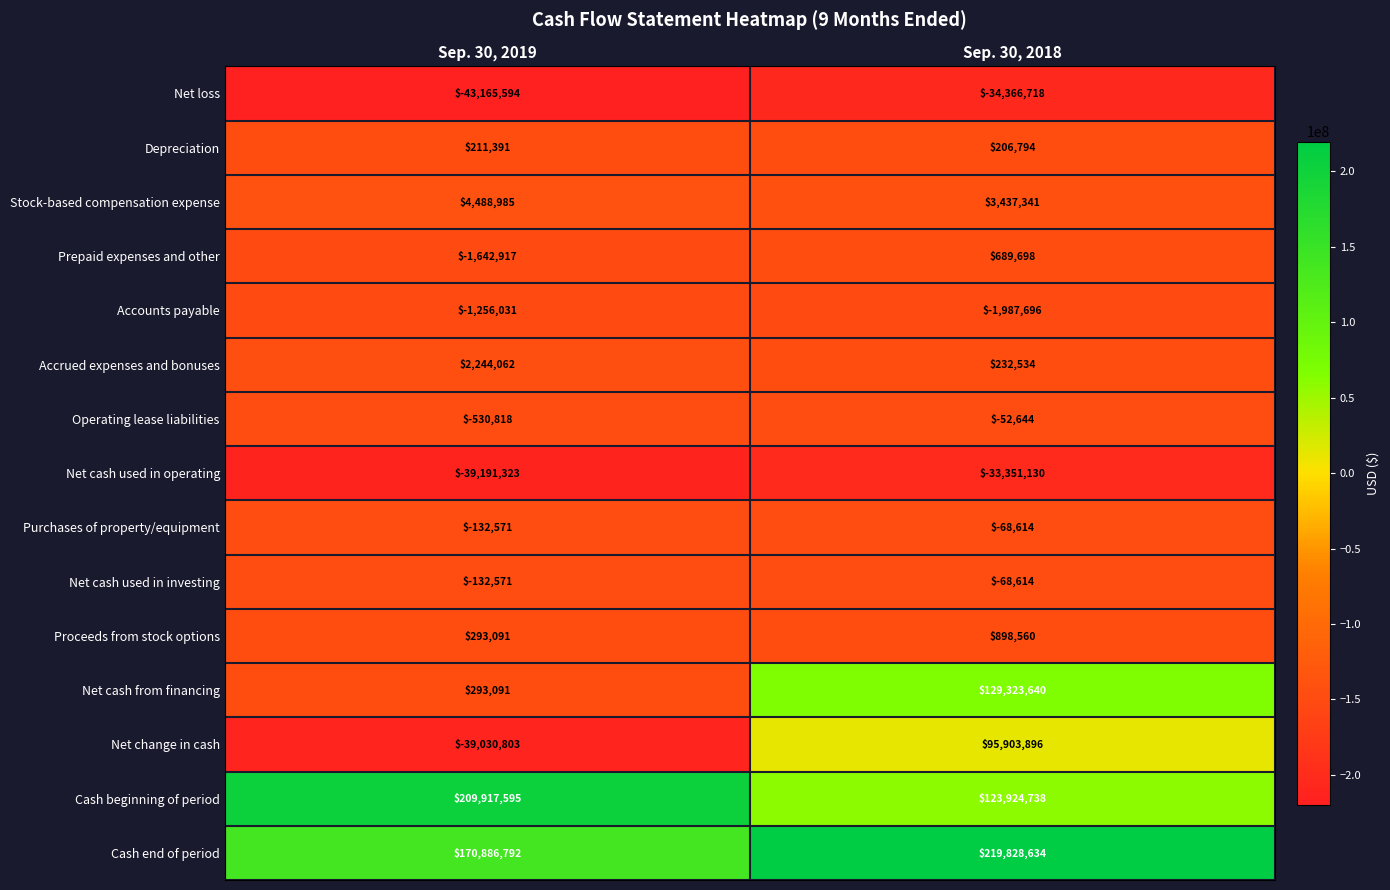

What is the lowest value of the Net cash from financing series?

293091